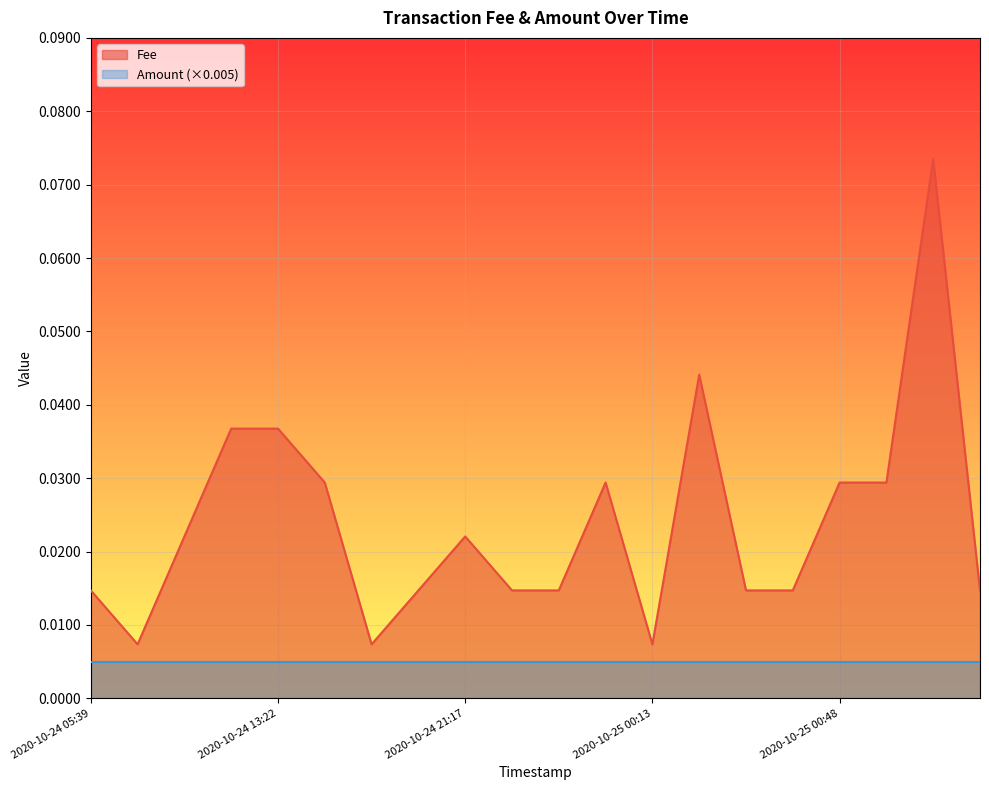

Rank the series by their average value, from highest to lowest.

Fee, Amount (×0.005)